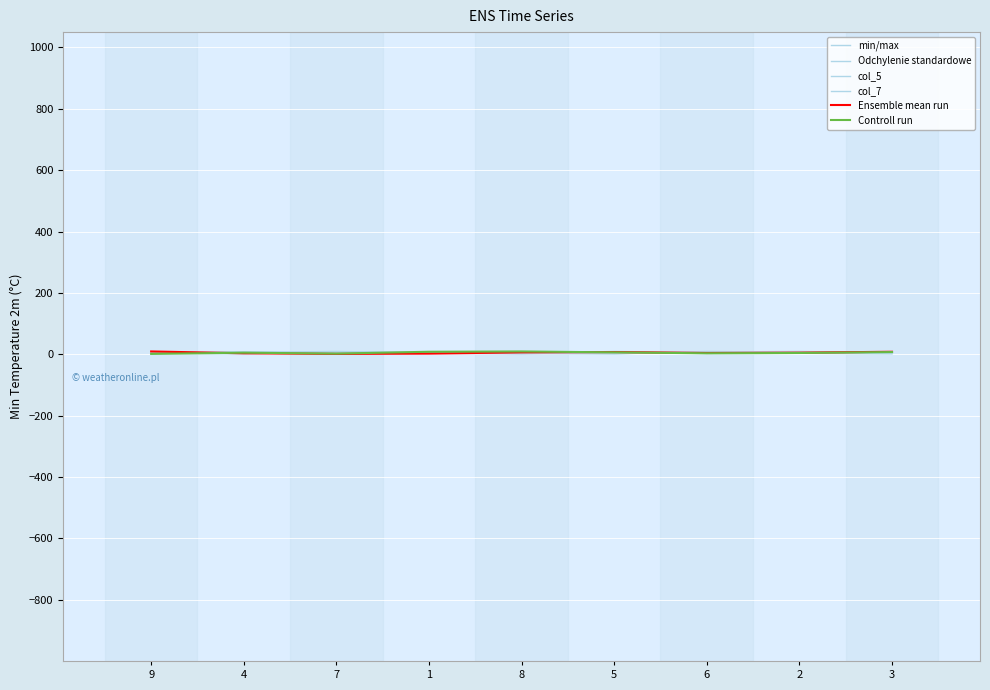

In min/max, how many points are lower than both neighbors (excluding endpoints)?

2